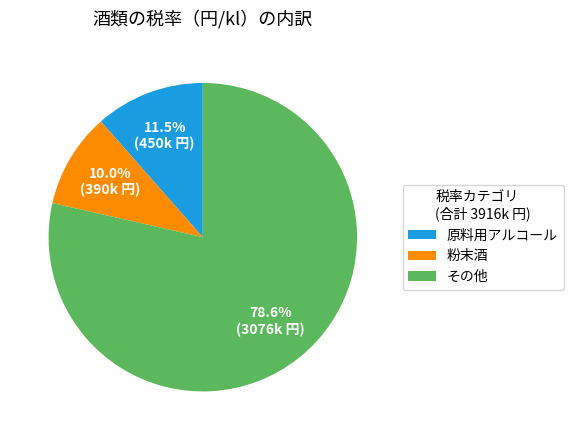

Is there a majority slice in this chart?

Yes